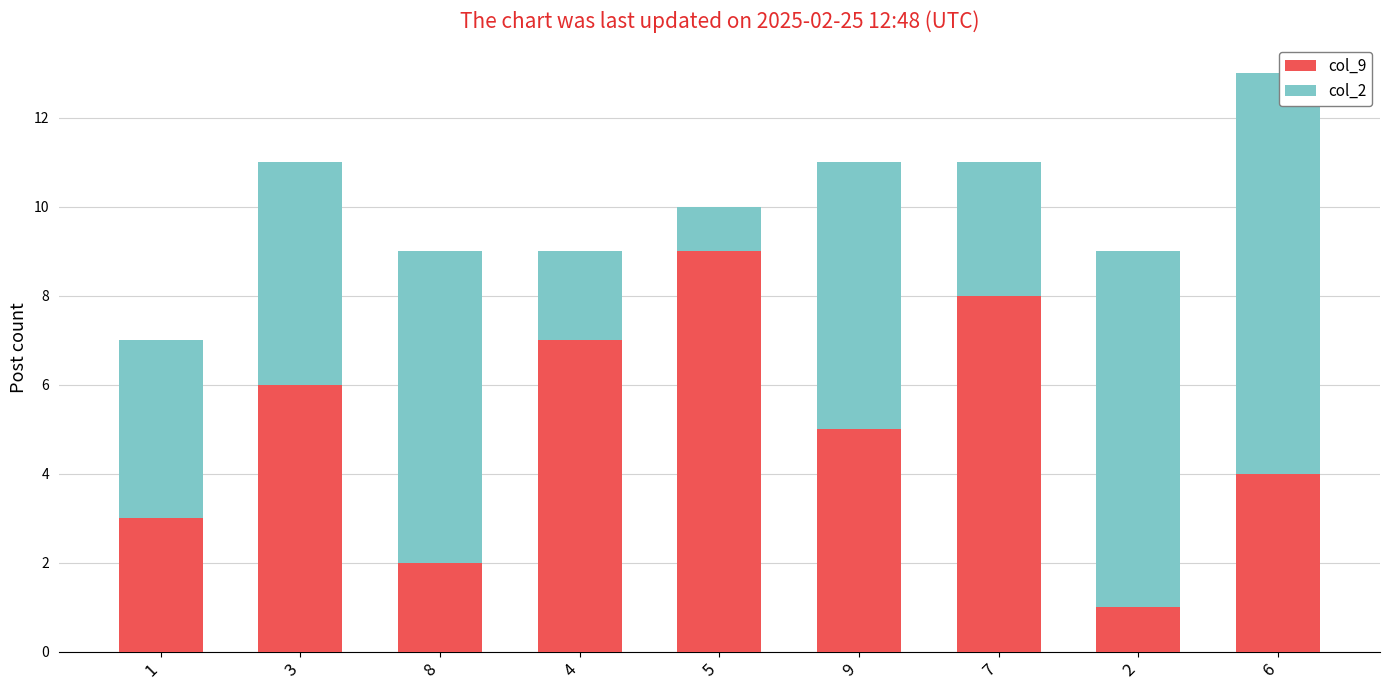

What is the total value across all series at 9?

11